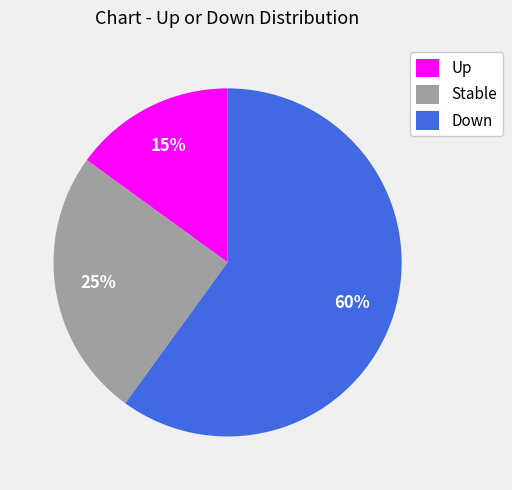

Combined, do Stable and Down account for over 50%?

Yes